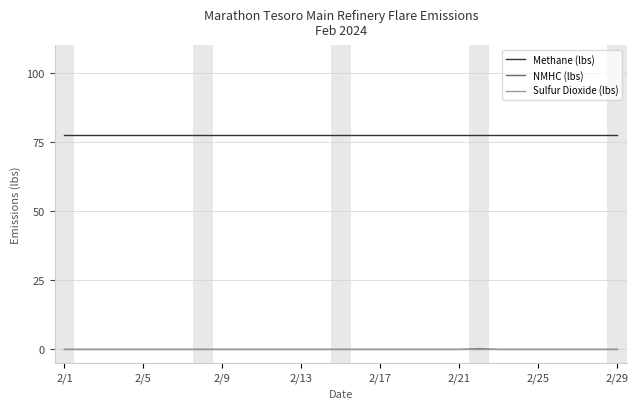

What is the maximum value shown in the chart?

77.7